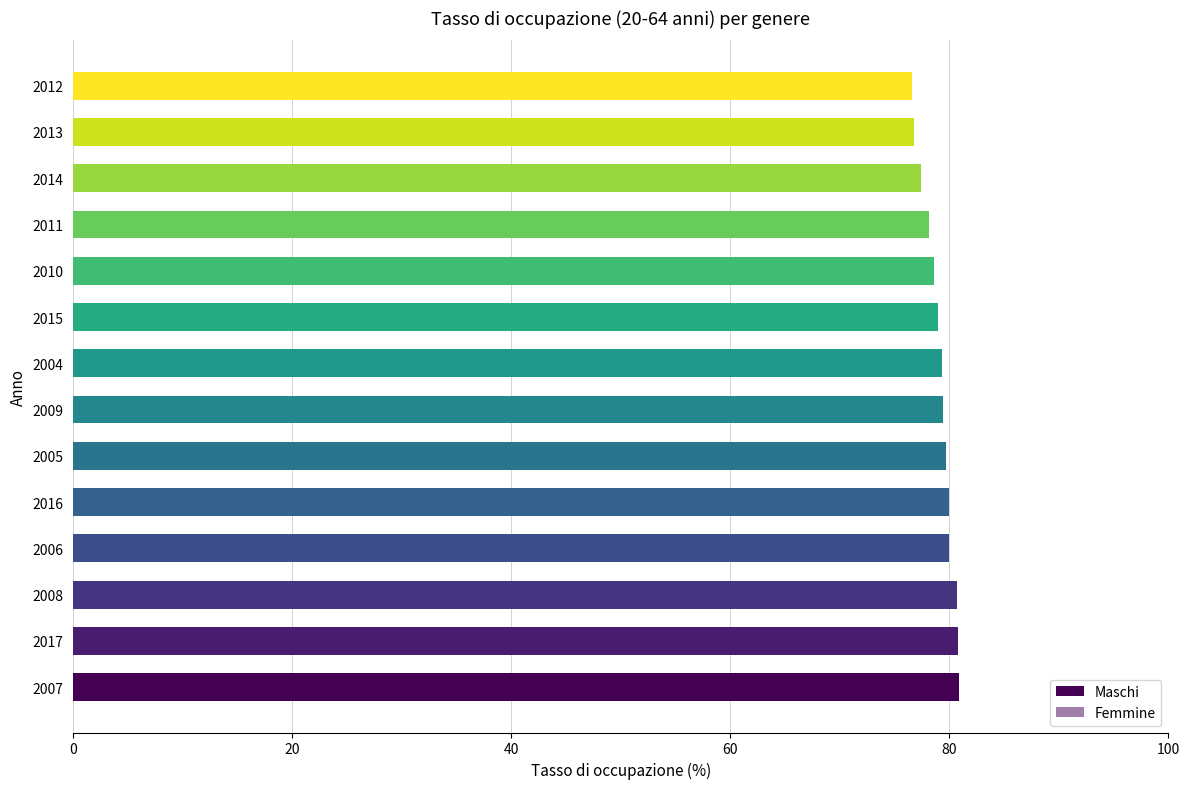

Is it true that Femmine equals 113.3 at 2009?

False